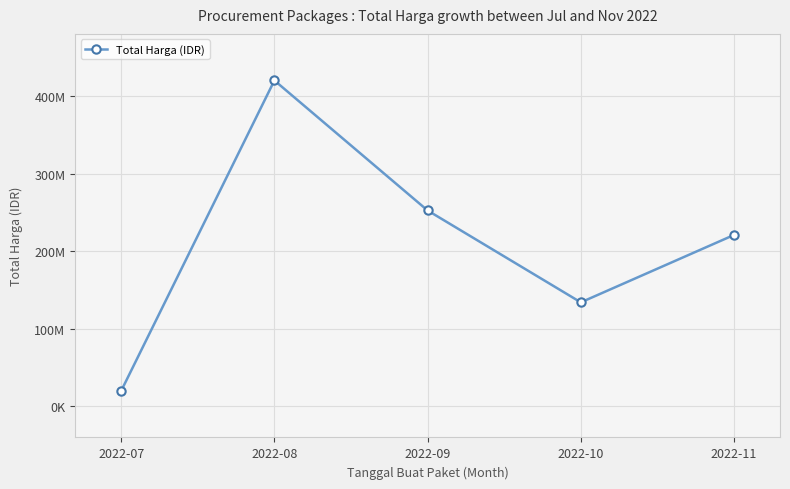

What is the greatest value displayed?

420075000